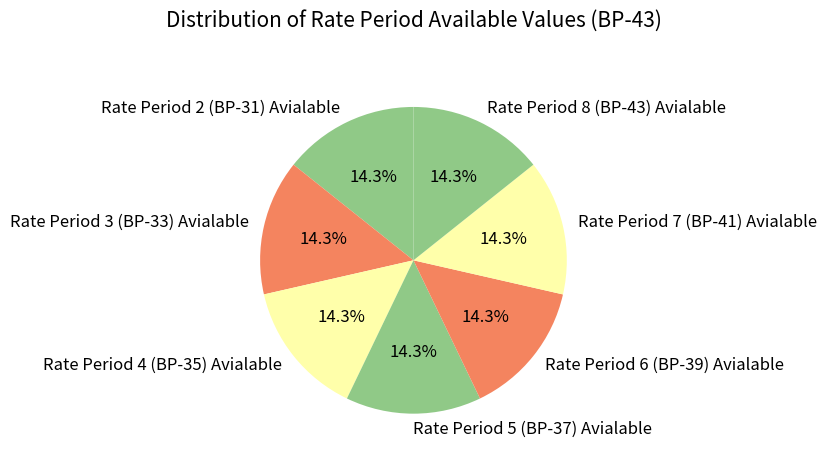

To the nearest percent, what portion does Rate Period 8 (BP-43) Avialable represent?

14%